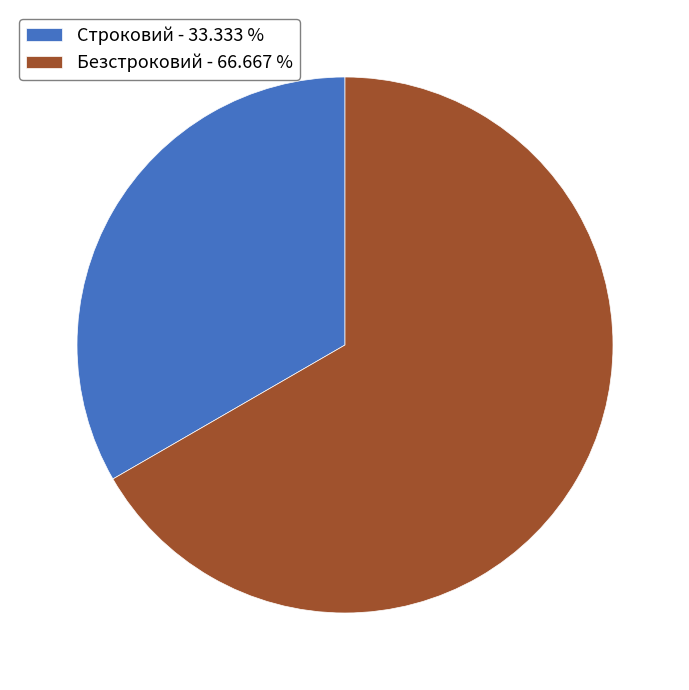

Approximately how many times larger is the value at Безстроковий compared to Строковий?

2.0